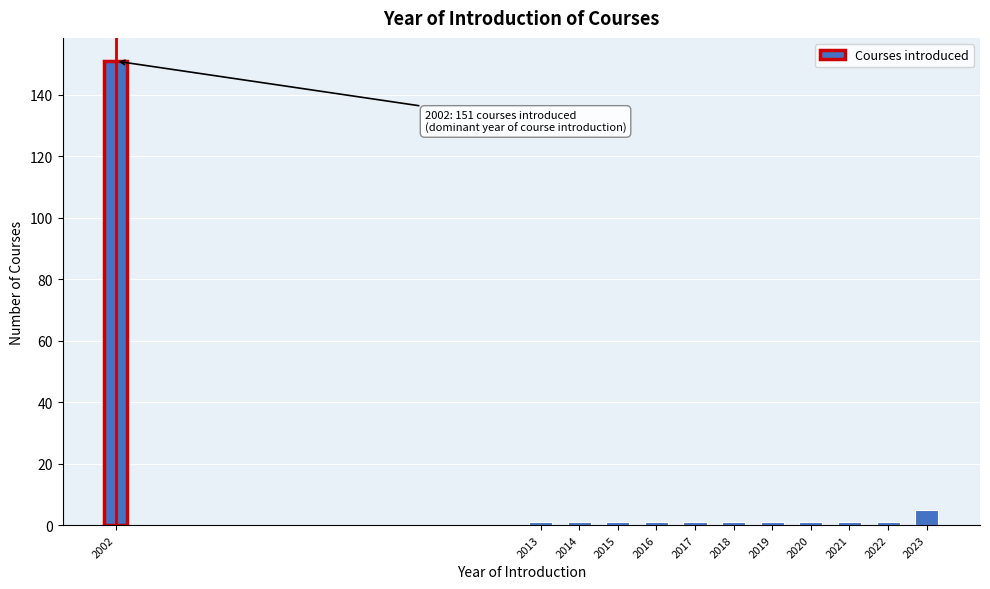

Reading left to right, list all the values displayed in this chart.

151	1	1	1	1	1	1	1	1	1	1	5